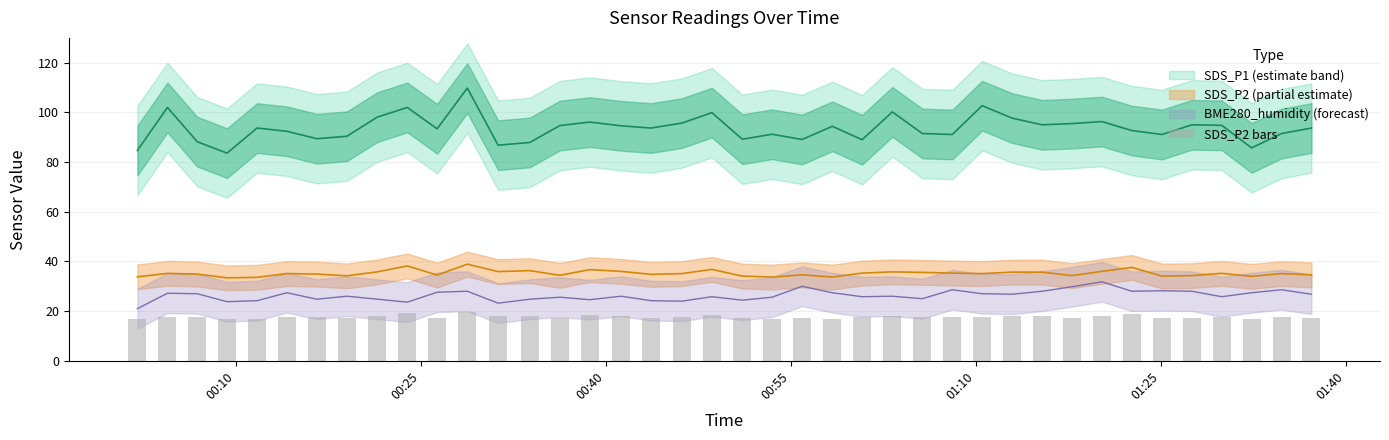

How many data points are less than 17?

5